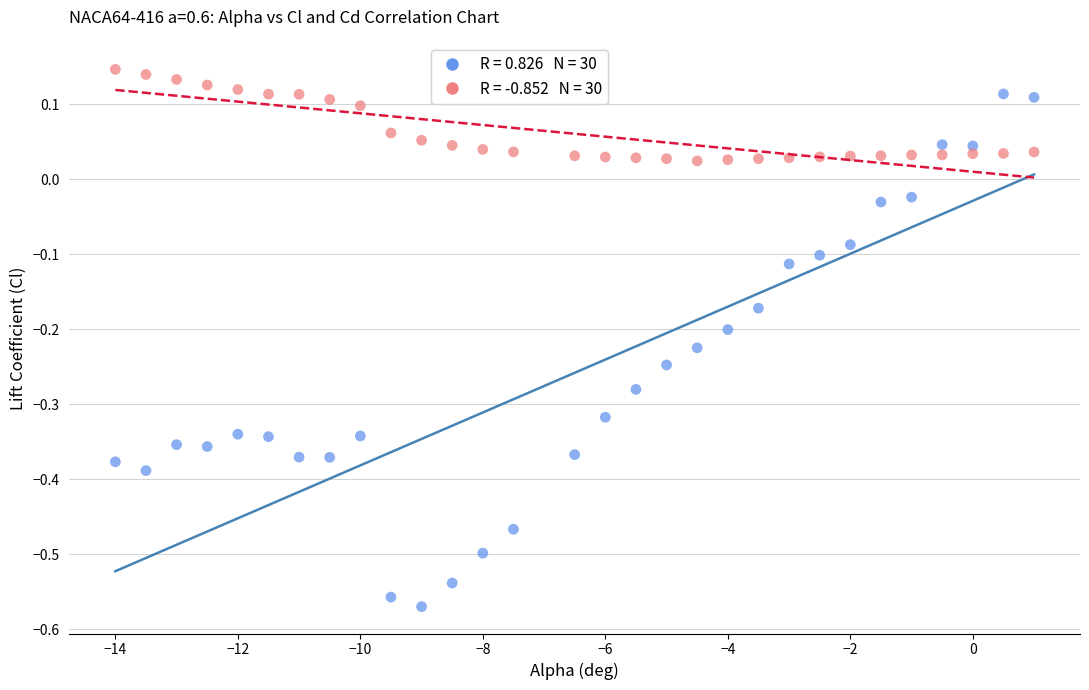

Across all data points, what is the range of Y values (max minus min)?

0.7